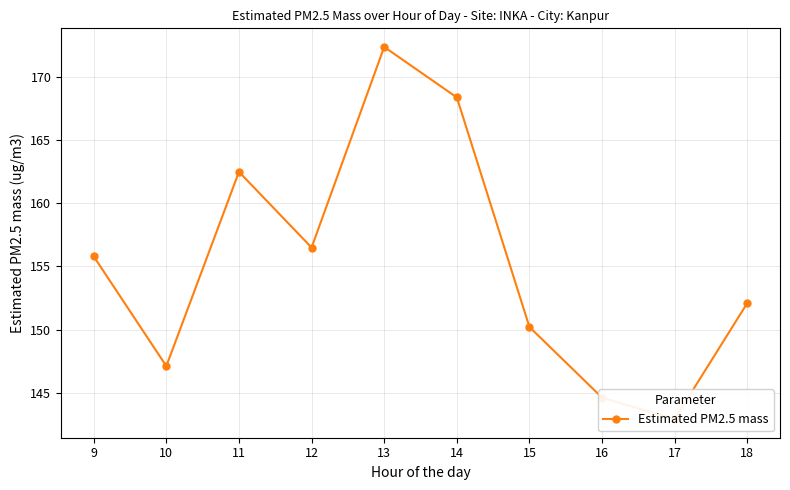

Where is the first local minimum?

10